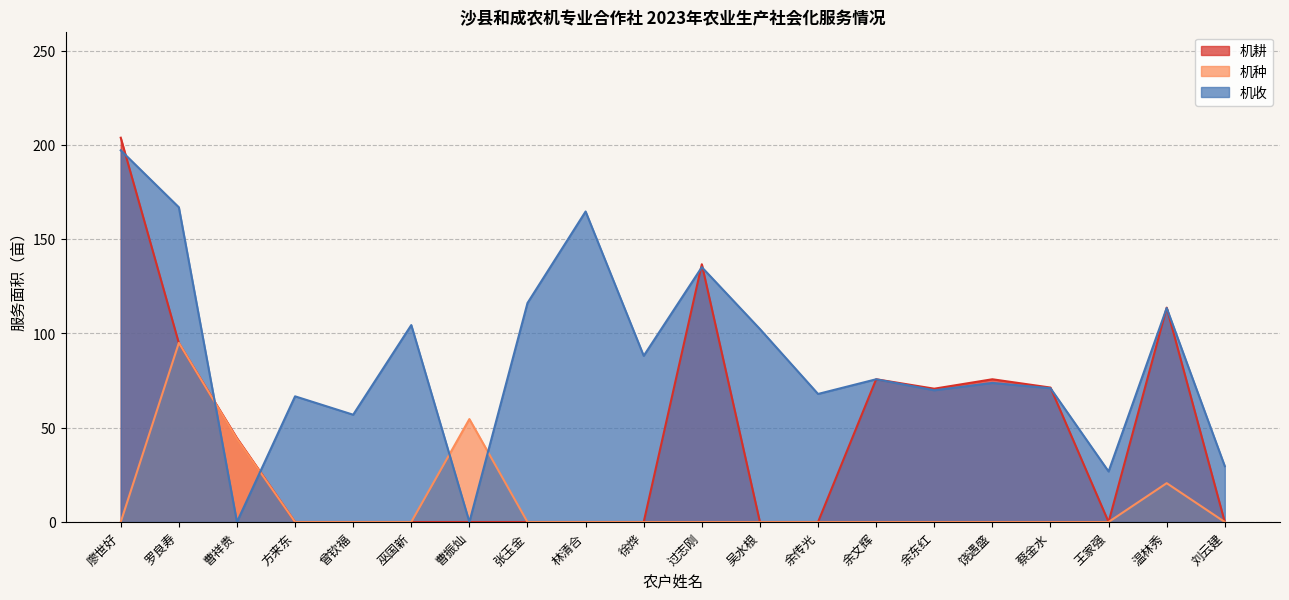

At which label is 机种 closest to 47?

曹祥贵